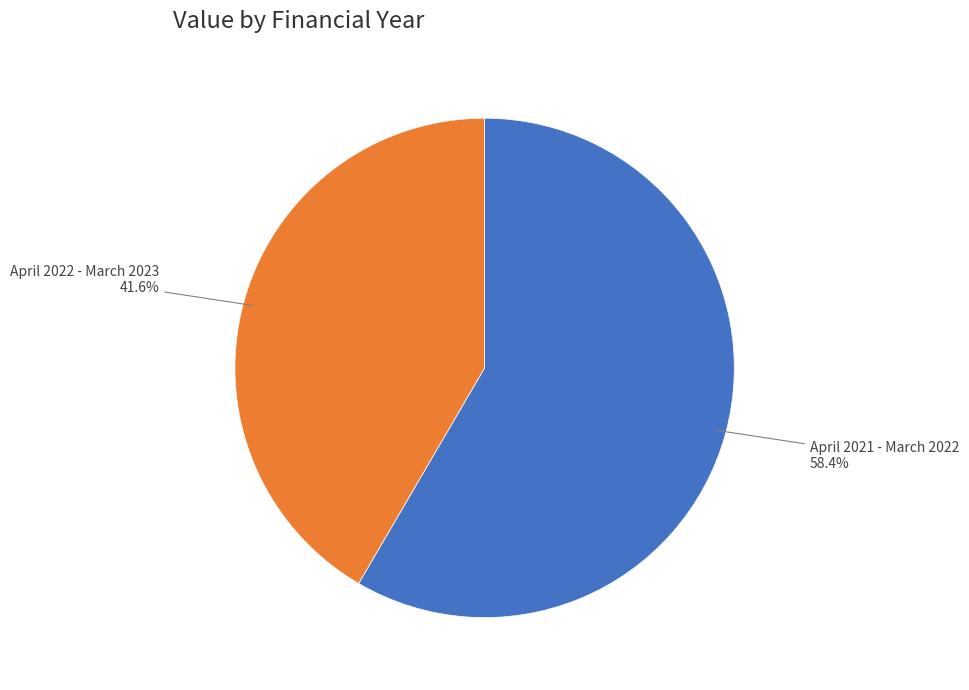

Rank the categories by value from lowest to highest.

April 2022 - March 2023, April 2021 - March 2022